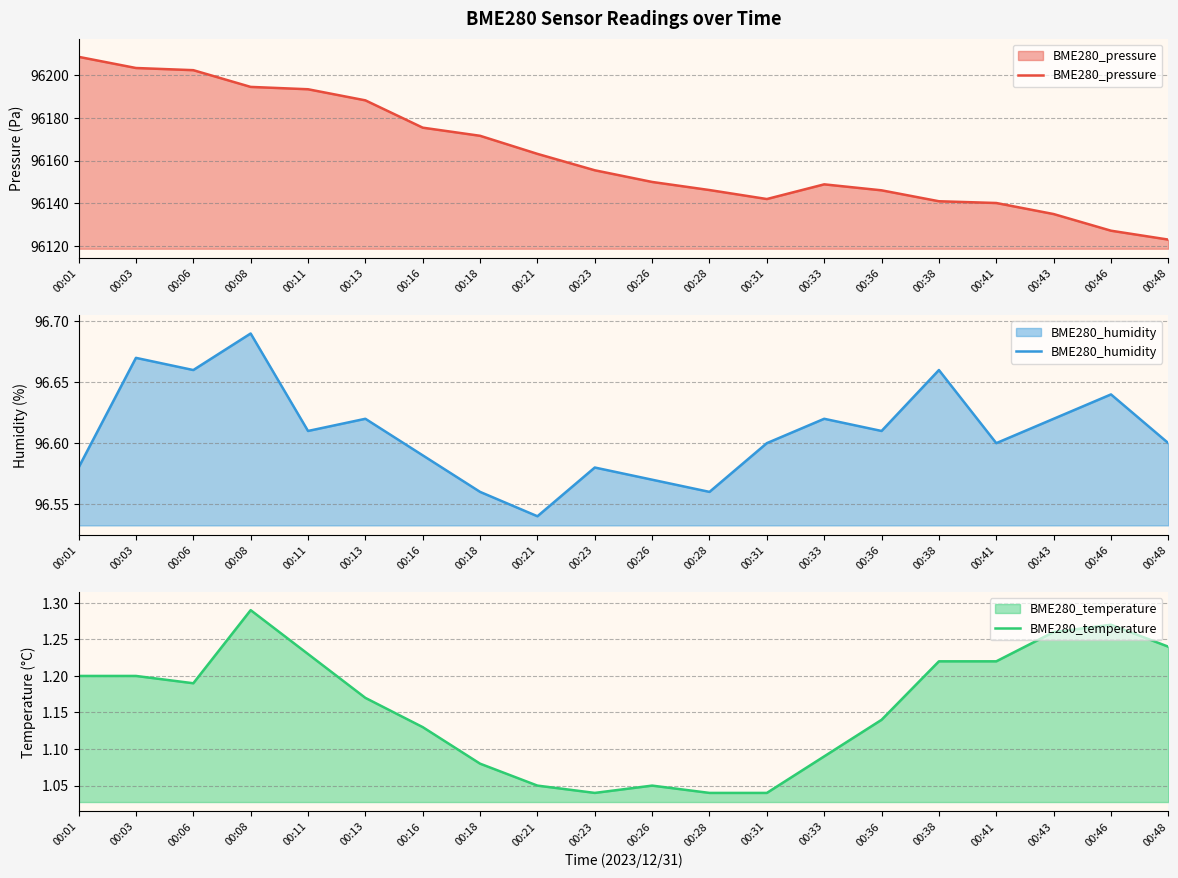

Which has a higher value, 00:01 or 00:28?

00:01